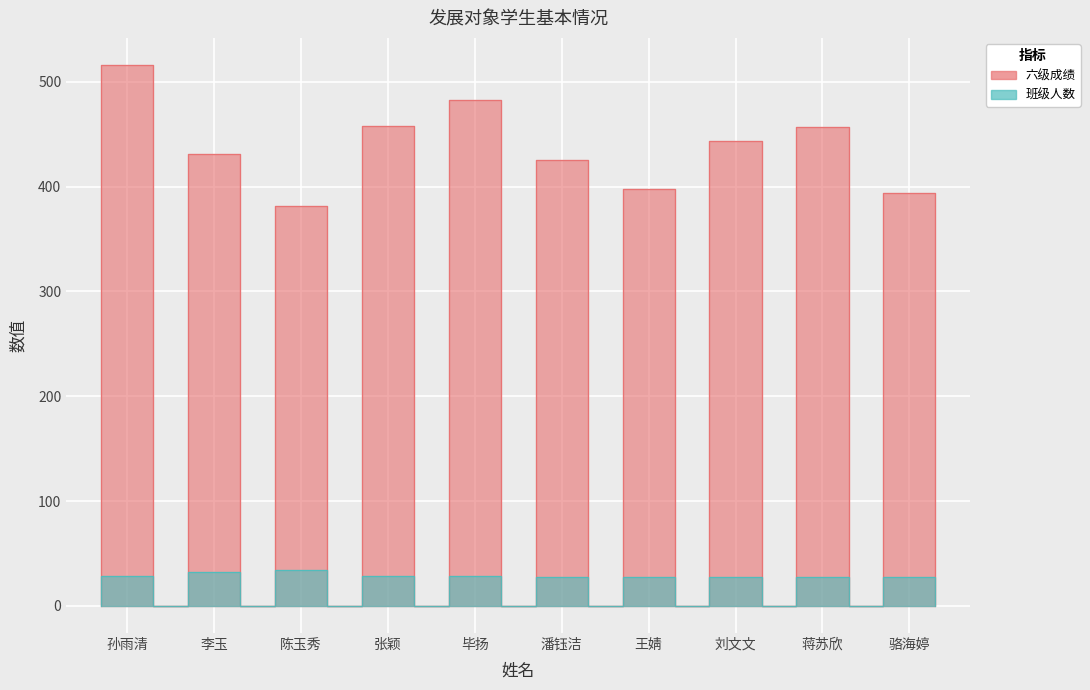

Reading left to right, transcribe all the data shown in this chart.

六级成绩: 孙雨清=516	李玉=431	陈玉秀=381	张颖=458	毕扬=483	潘钰洁=425	王婧=398	刘文文=443	蒋苏欣=457	骆海婷=394
班级人数: 孙雨清=29	李玉=32	陈玉秀=34	张颖=29	毕扬=29	潘钰洁=28	王婧=28	刘文文=28	蒋苏欣=28	骆海婷=28